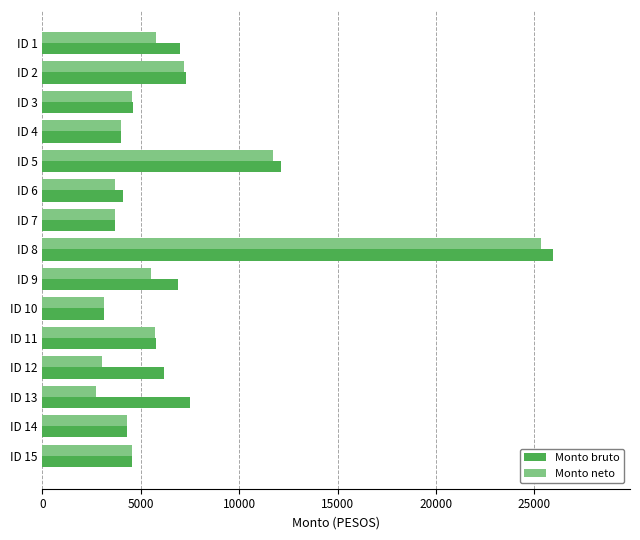

What is the spread (max minus min) of values at ID 8?

641.2